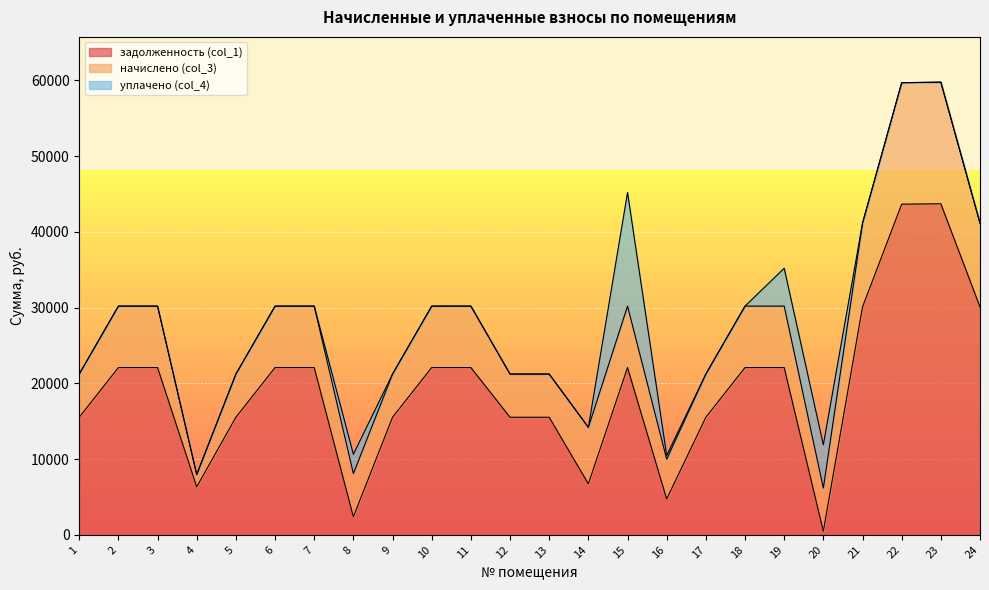

Between which two adjacent categories do уплачено (col_4) and начислено (col_3) first intersect?

14 and 15